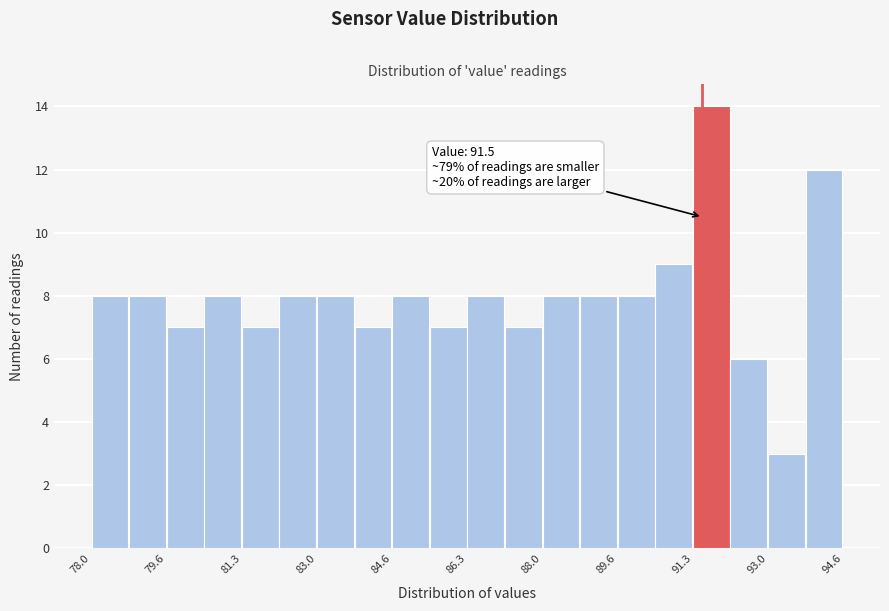

Which range on the x-axis has the tallest bar?

91.2 to 92.2